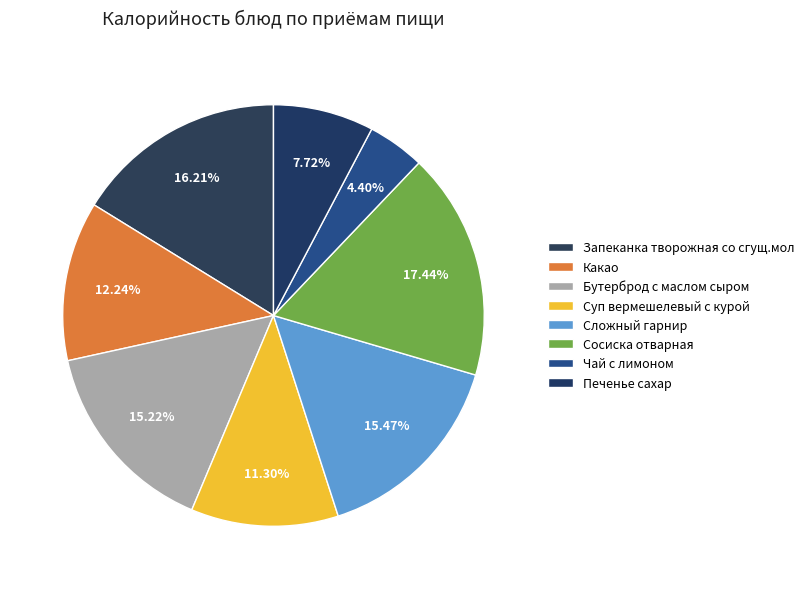

Which category has the smallest portion of the pie?

Чай с лимоном